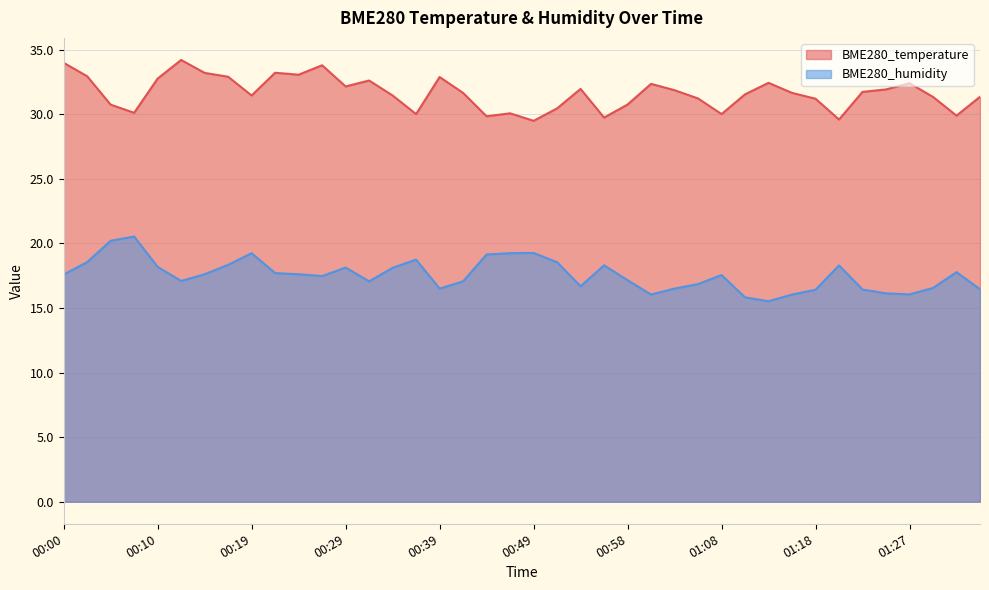

At which category does the chart reach its minimum across all series?

01:13